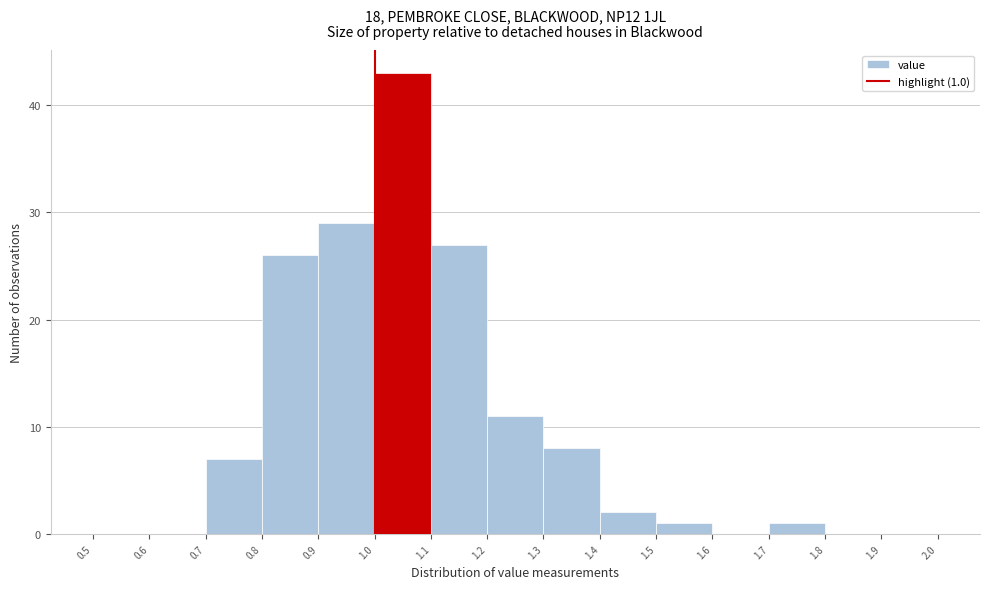

Over which range of the x-axis is the bar tallest?

1.0 to 1.1